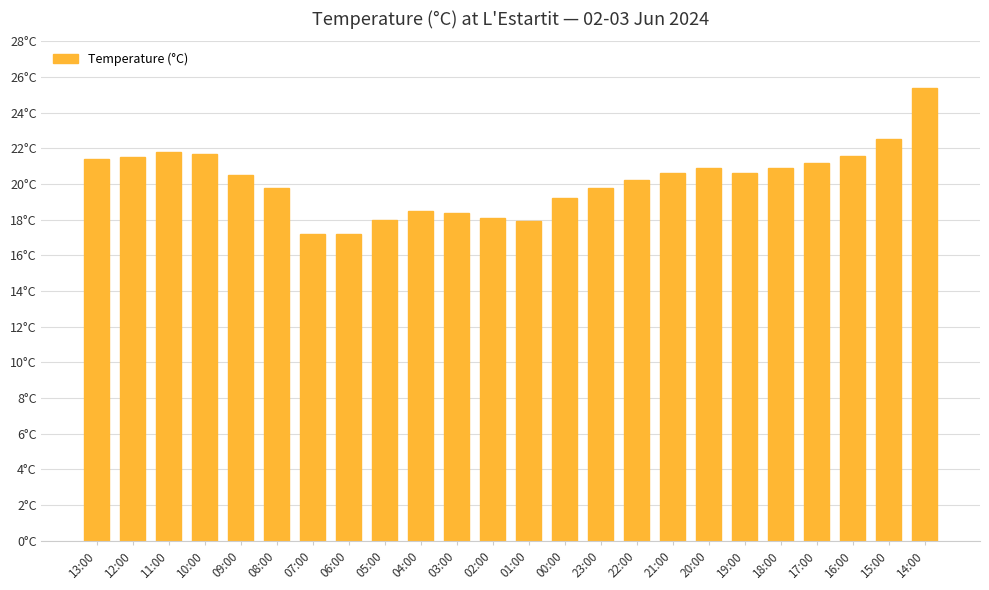

The value at 12:00 is 21.5. True or false?

True